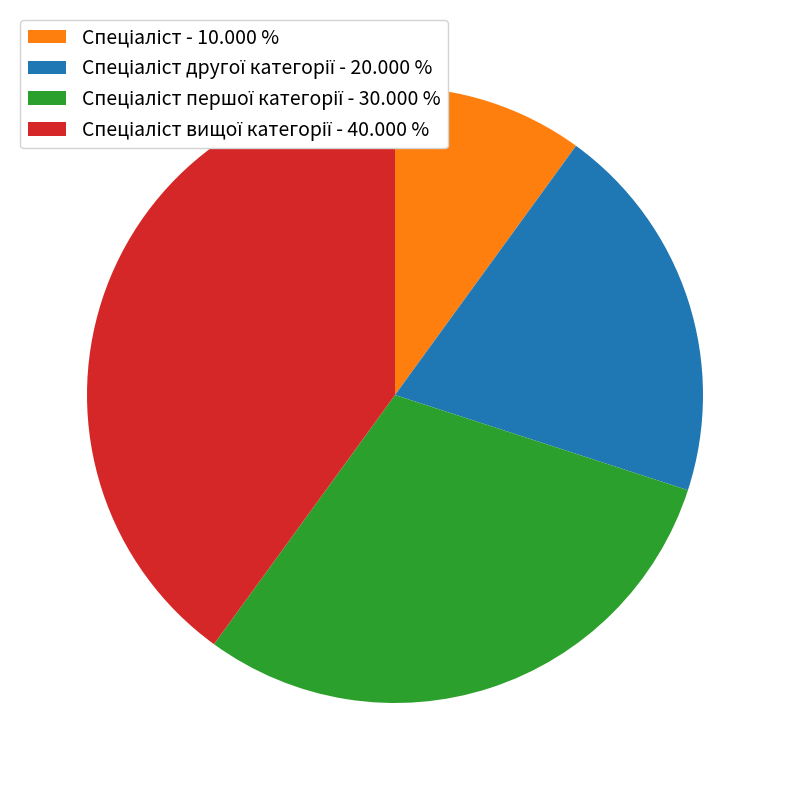

Count the number of slices in the pie.

4